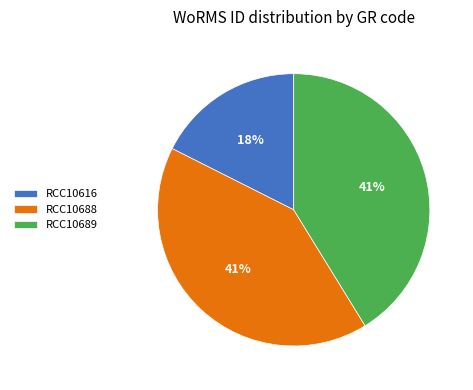

Does RCC10689 account for over 50% of the chart?

No